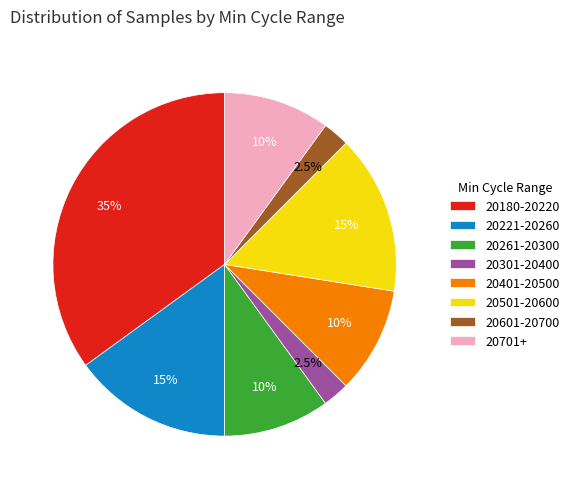

What percentage do 20701+ and 20180-20220 together represent?

45.0%